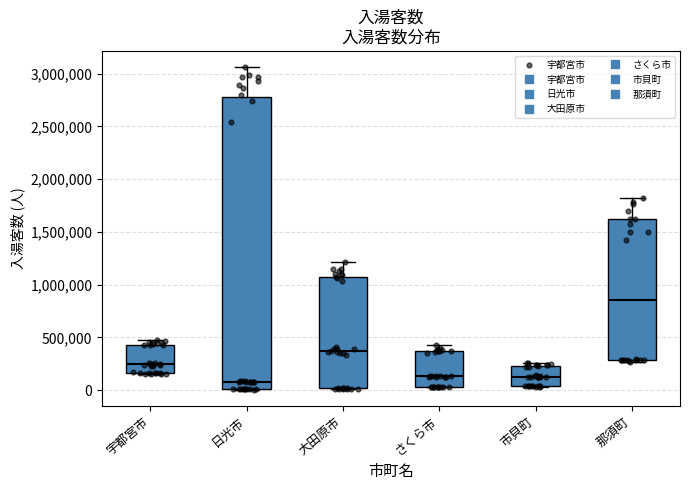

Where is the upper edge of the box for 市貝町 on the y-axis? The values are not printed on the chart, so give them approximately, as read against the axis.

250000